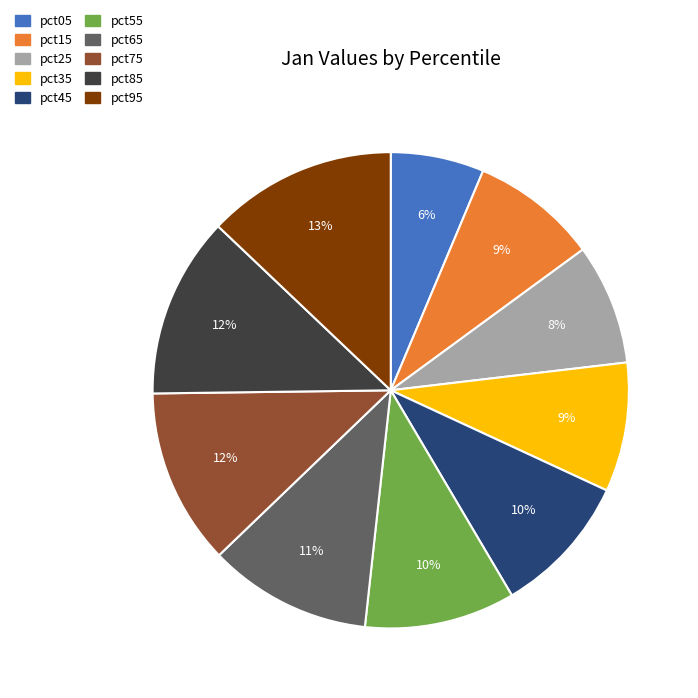

The pct45 slice represents 2% of the pie. True or false?

False